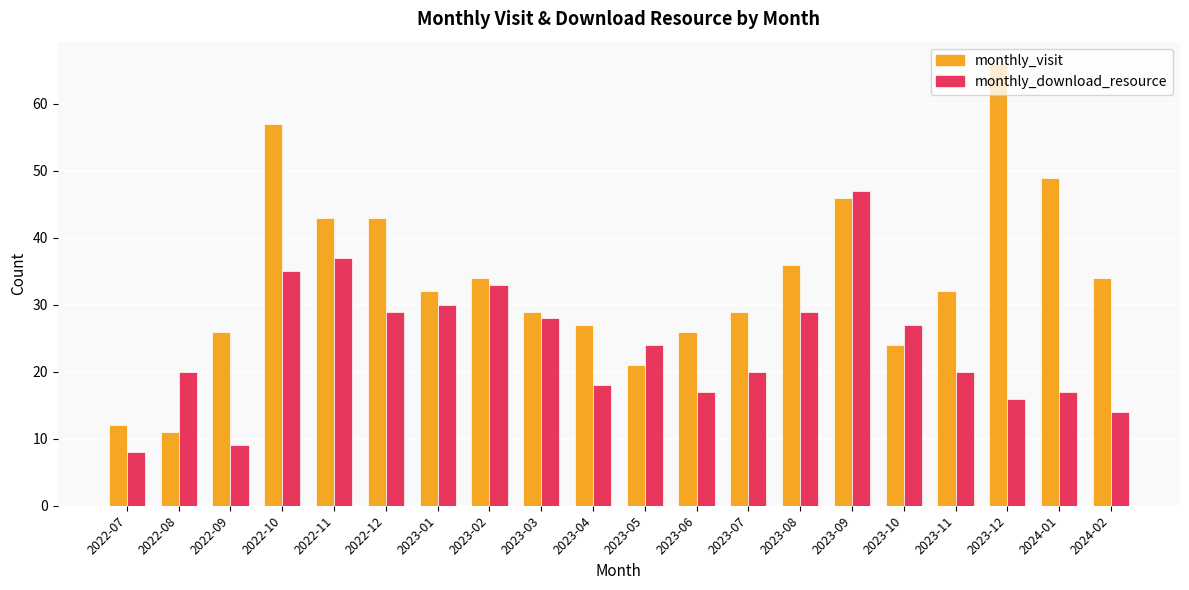

True or false: monthly_visit has a value of 31 at 2023-05.

False